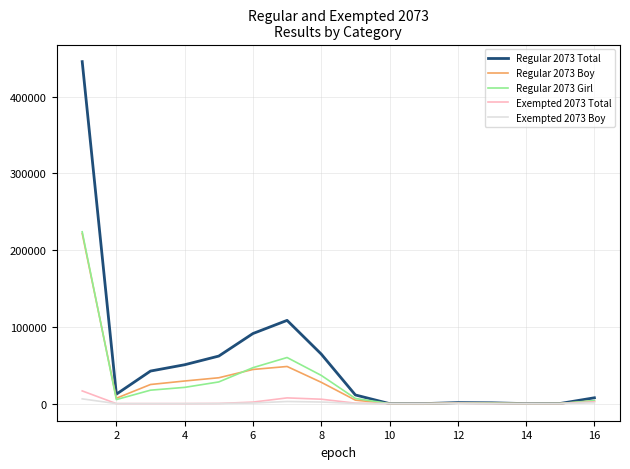

Which series has the largest total across all categories?

Regular 2073 Total